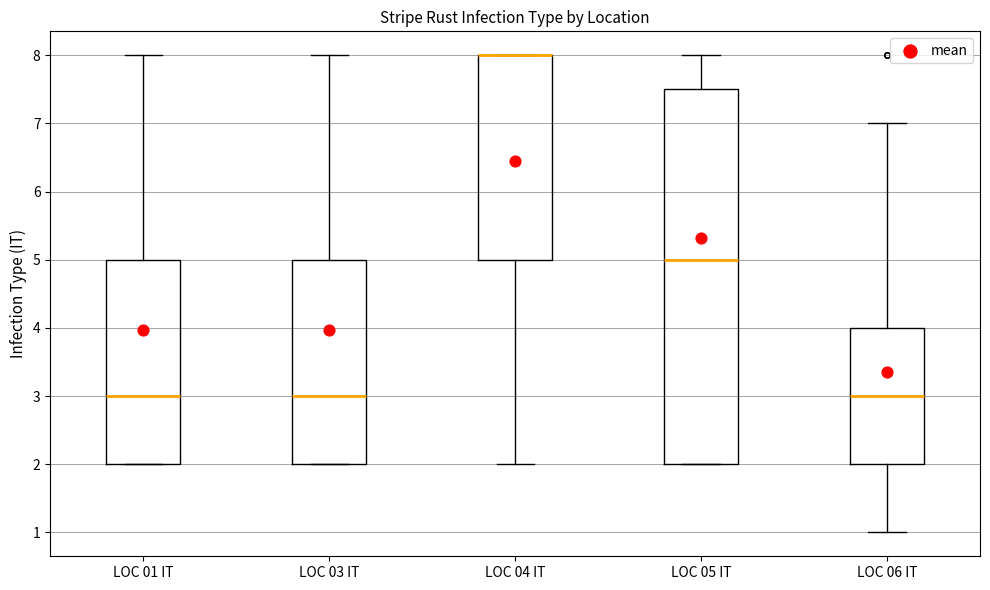

Where does the median line of the box for LOC 01 IT sit on the y-axis? The values are not printed on the chart, so give them approximately, as read against the axis.

3.0